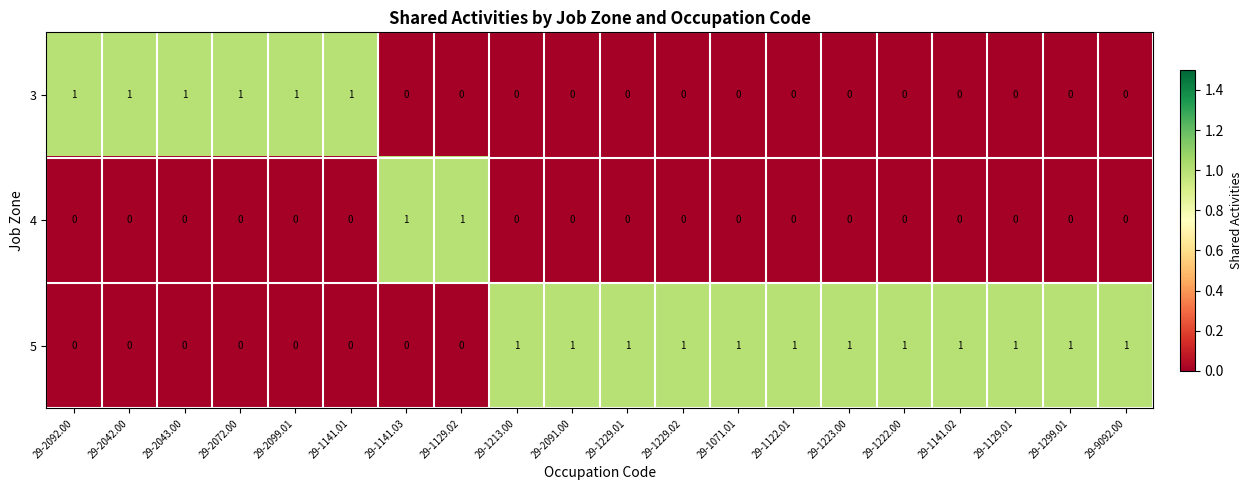

Rank the series by their average value, from lowest to highest.

4, 3, 5